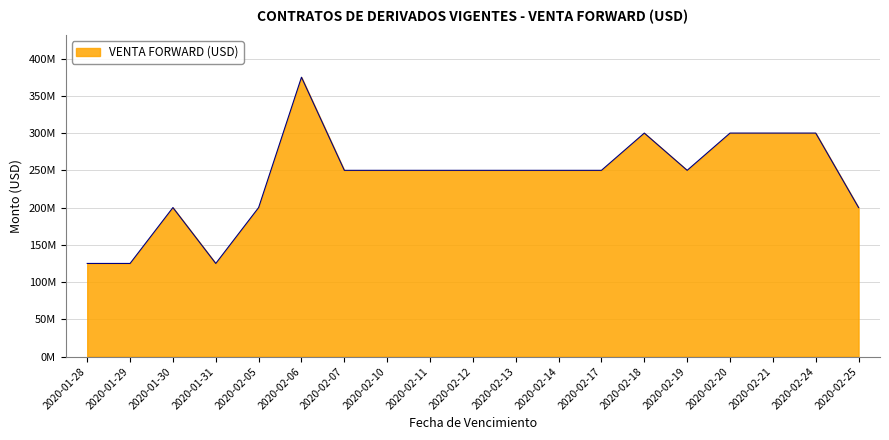

Where does the data first go above 250000000?

2020-02-06